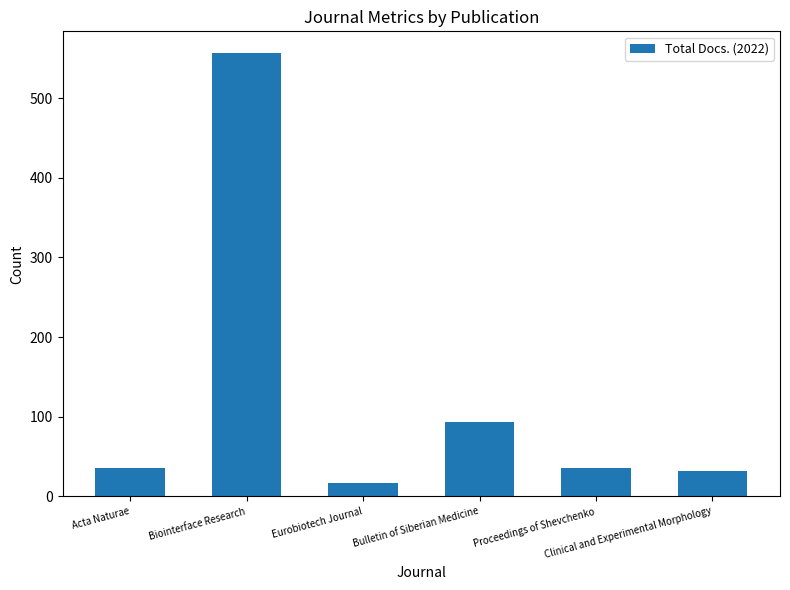

What is the greatest value displayed?

556